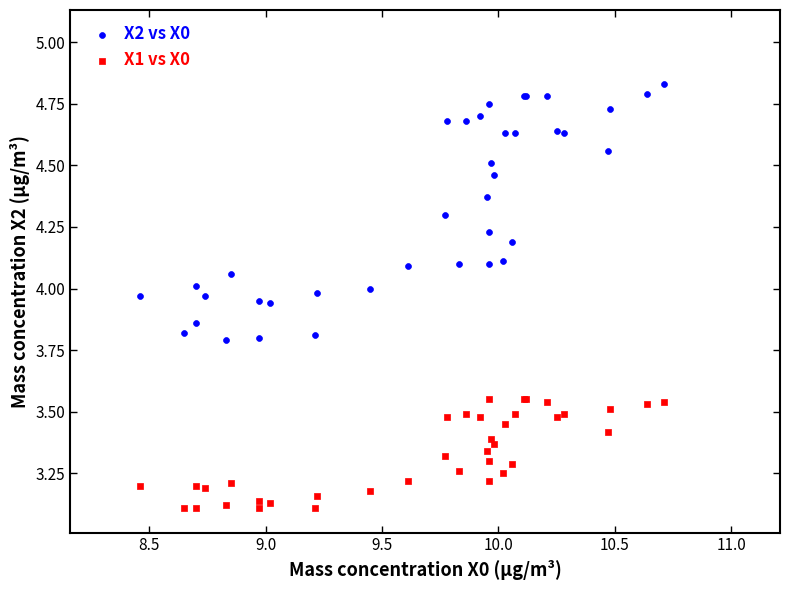

Which series reaches the minimum Y coordinate?

X1 vs X0